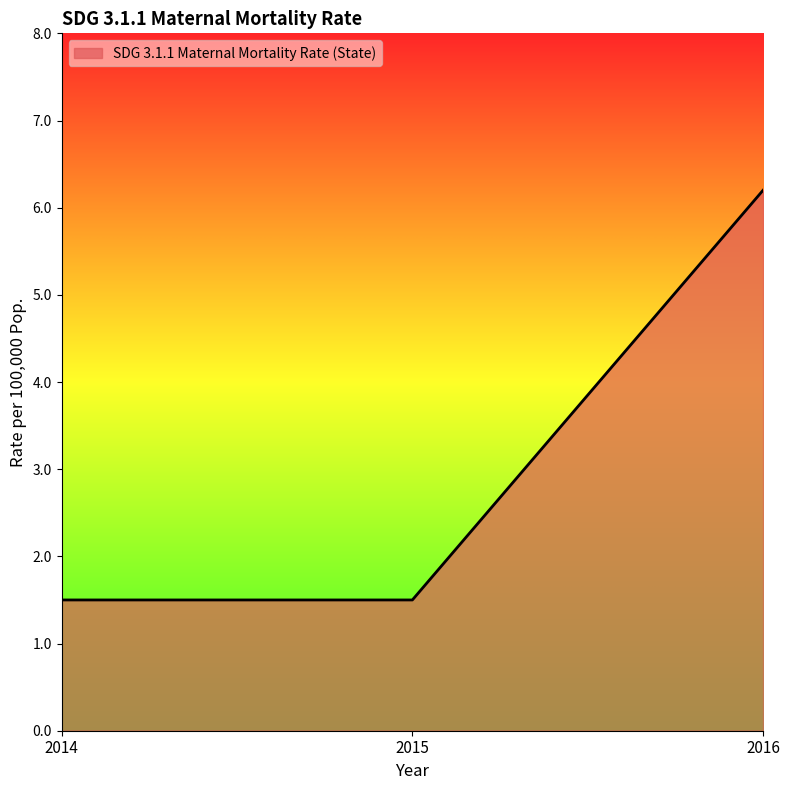

What is the greatest value displayed?

6.2